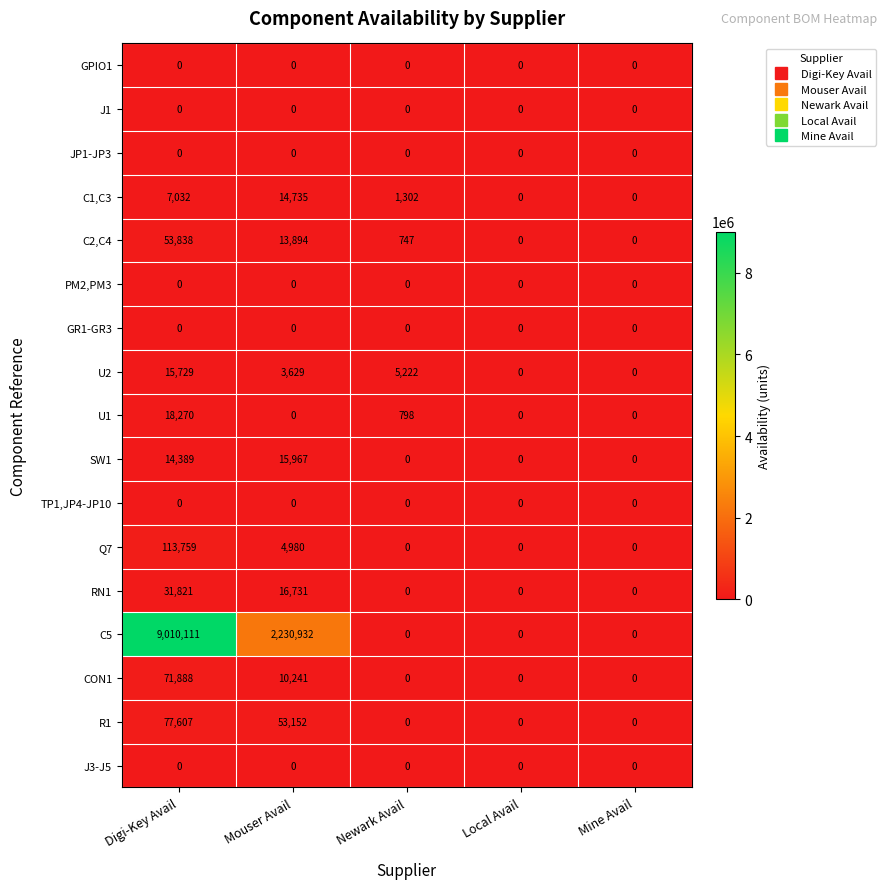

True or false: R1 has a value of 0 at Local Avail.

True